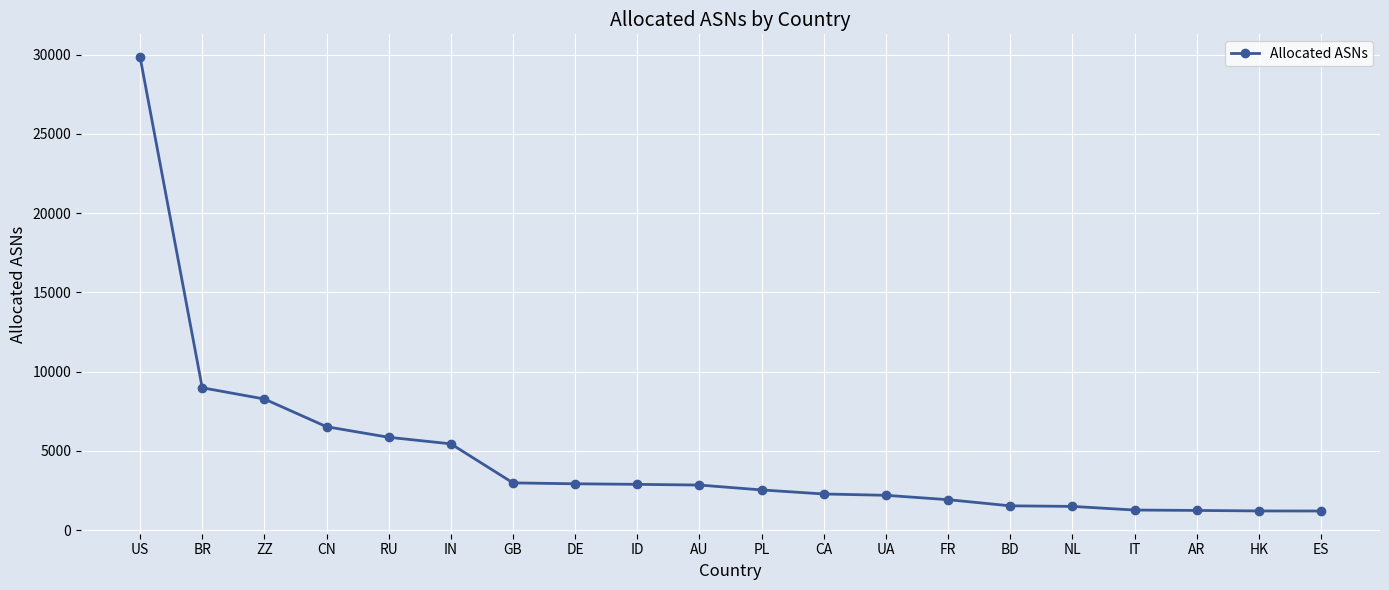

Which has a higher value, HK or IN?

IN